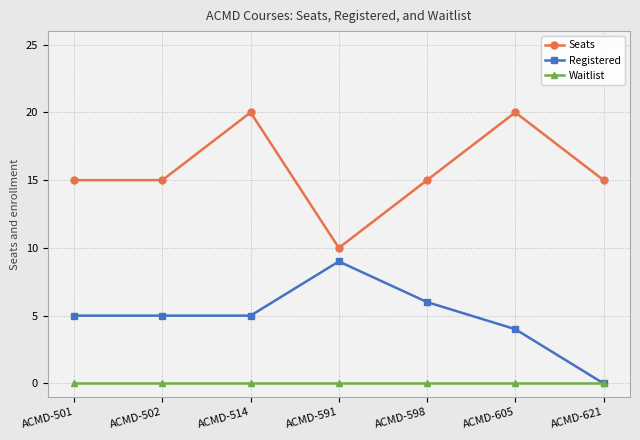

Between ACMD-502 and ACMD-605, which series saw the biggest shift?

Seats